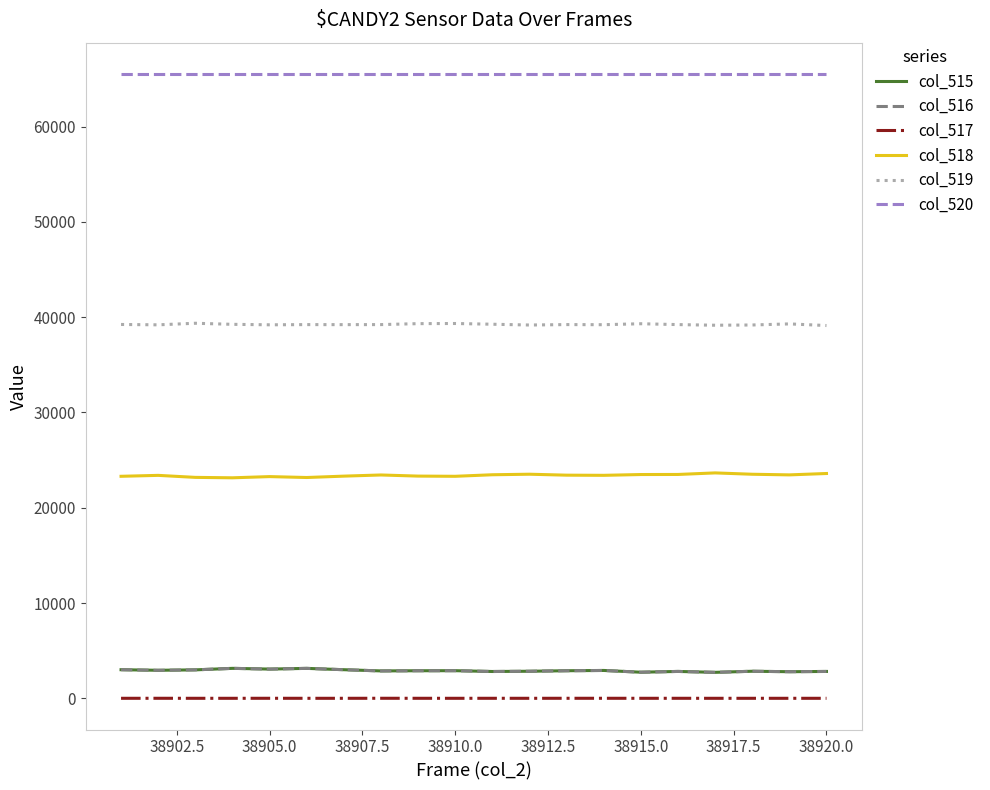

What is the difference between the second highest and second lowest values in the col_515 series?

403